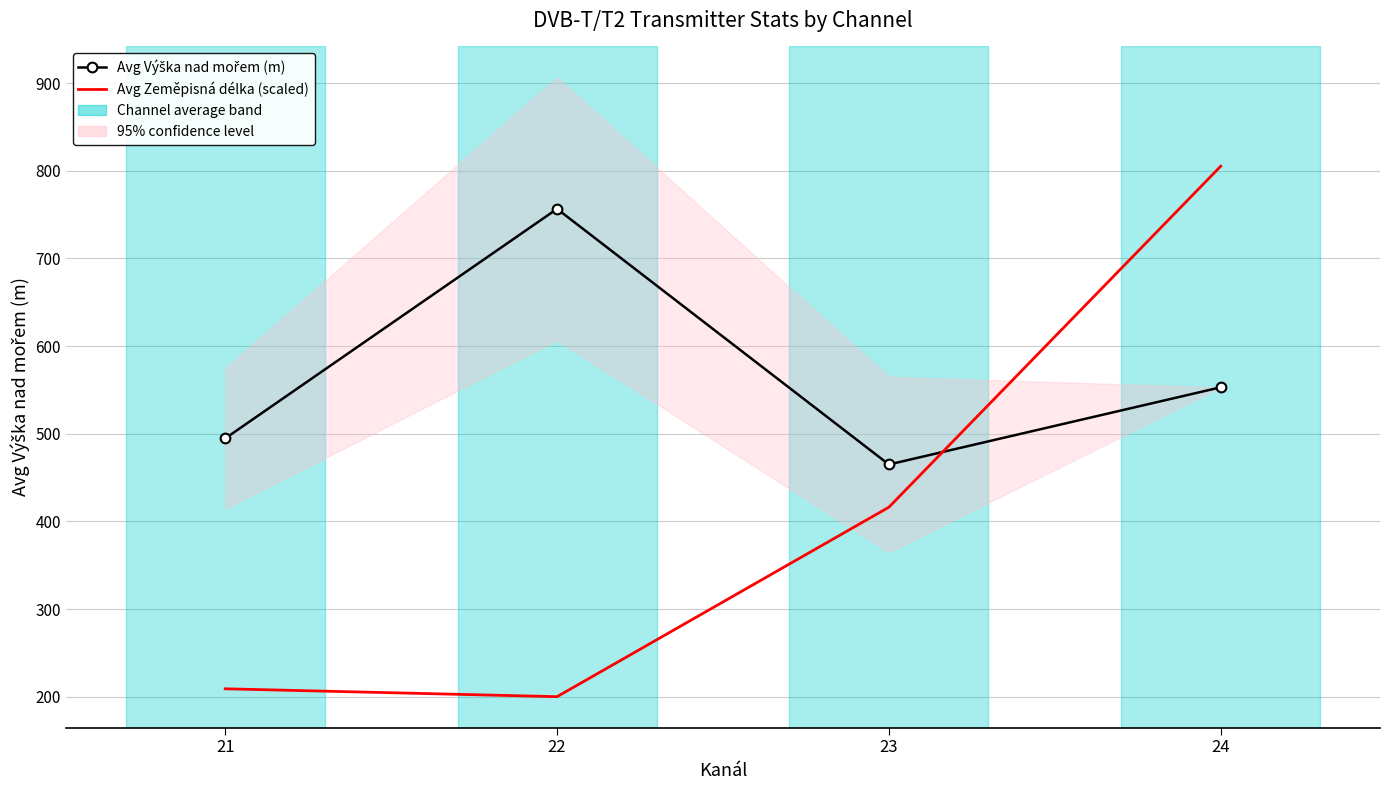

True or false: Avg Zeměpisná délka (scaled) and Avg Výška nad mořem (m) intersect in this chart.

True